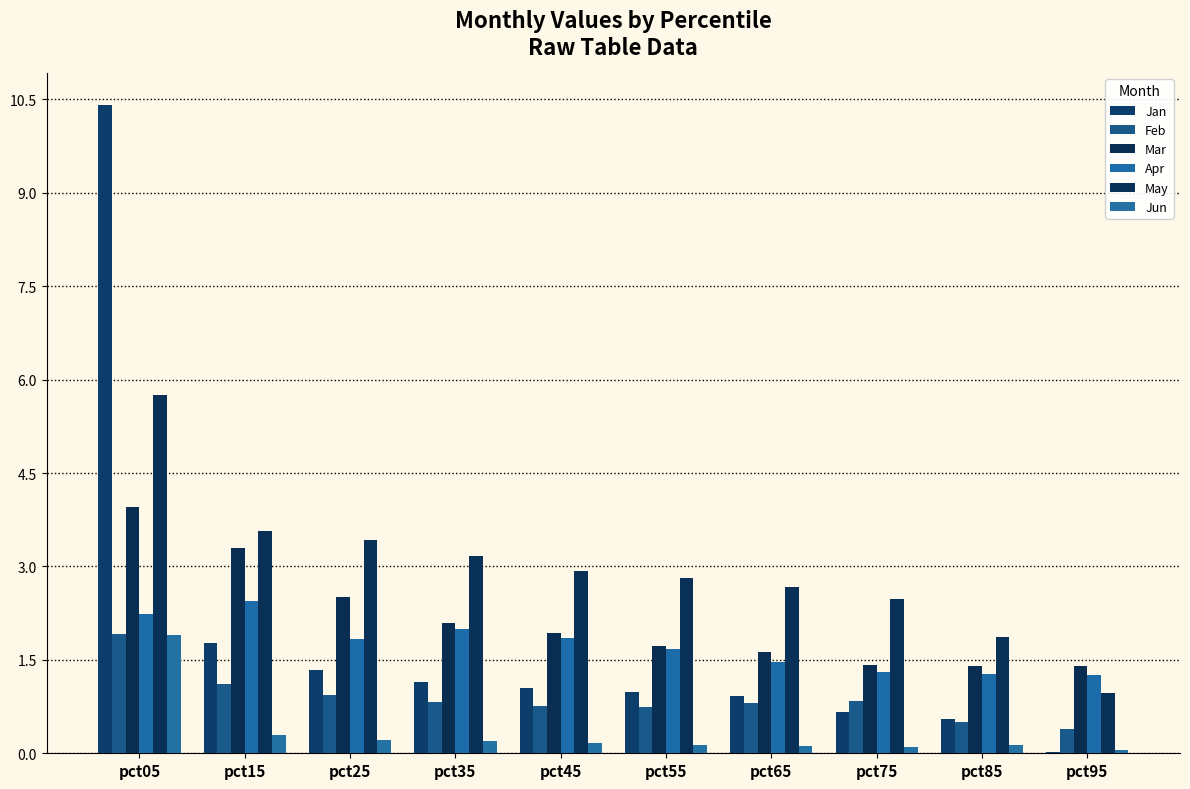

What is the difference between the maximum and minimum values in the Mar series?

2.6